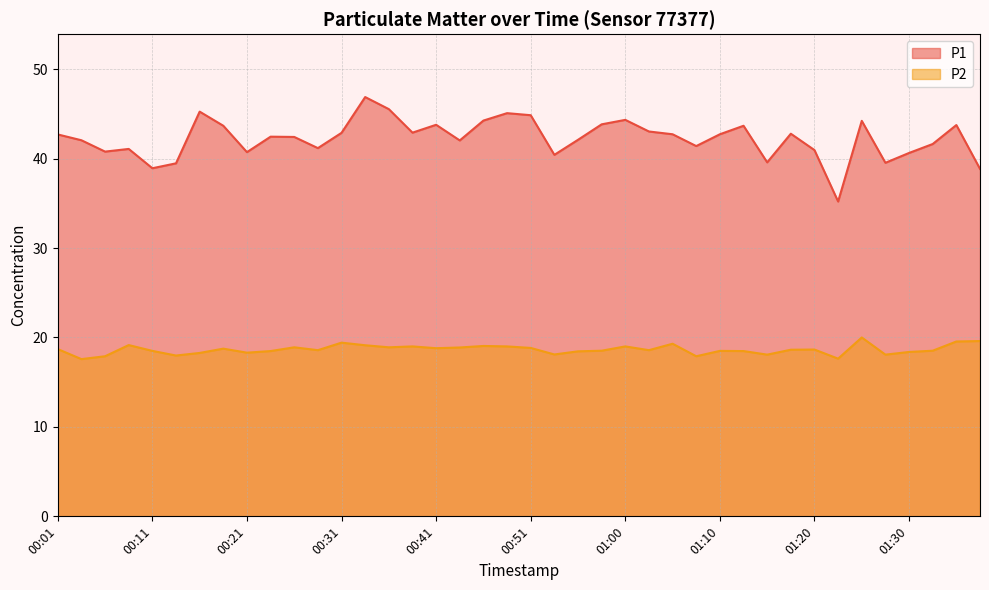

What is the sum of all P1 values?

1690.2